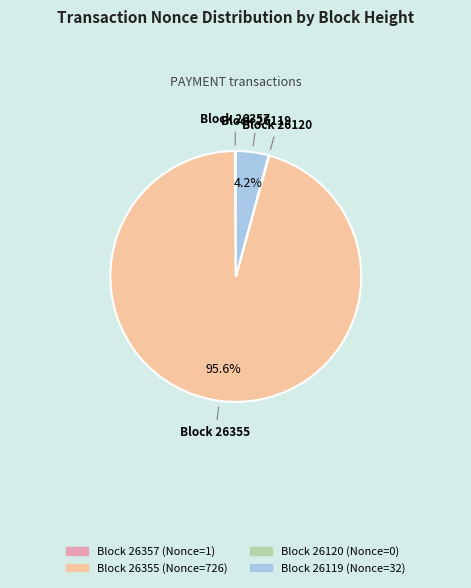

Does any single category account for the majority?

Yes